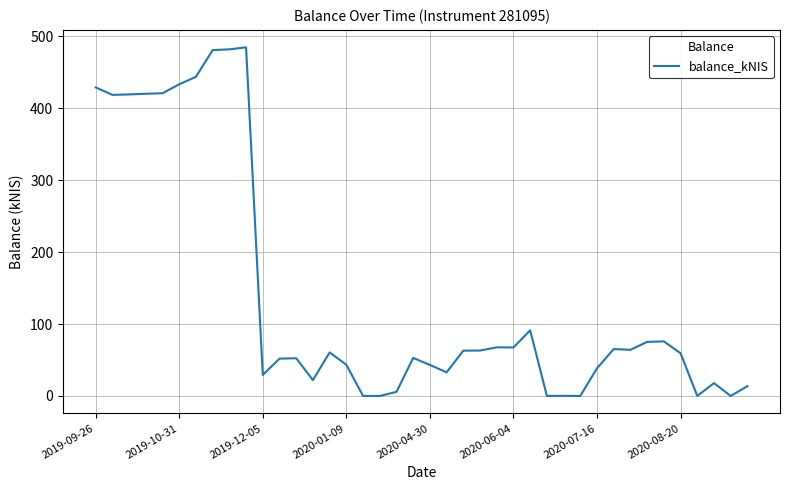

What is the difference between the maximum and minimum values?

484.9